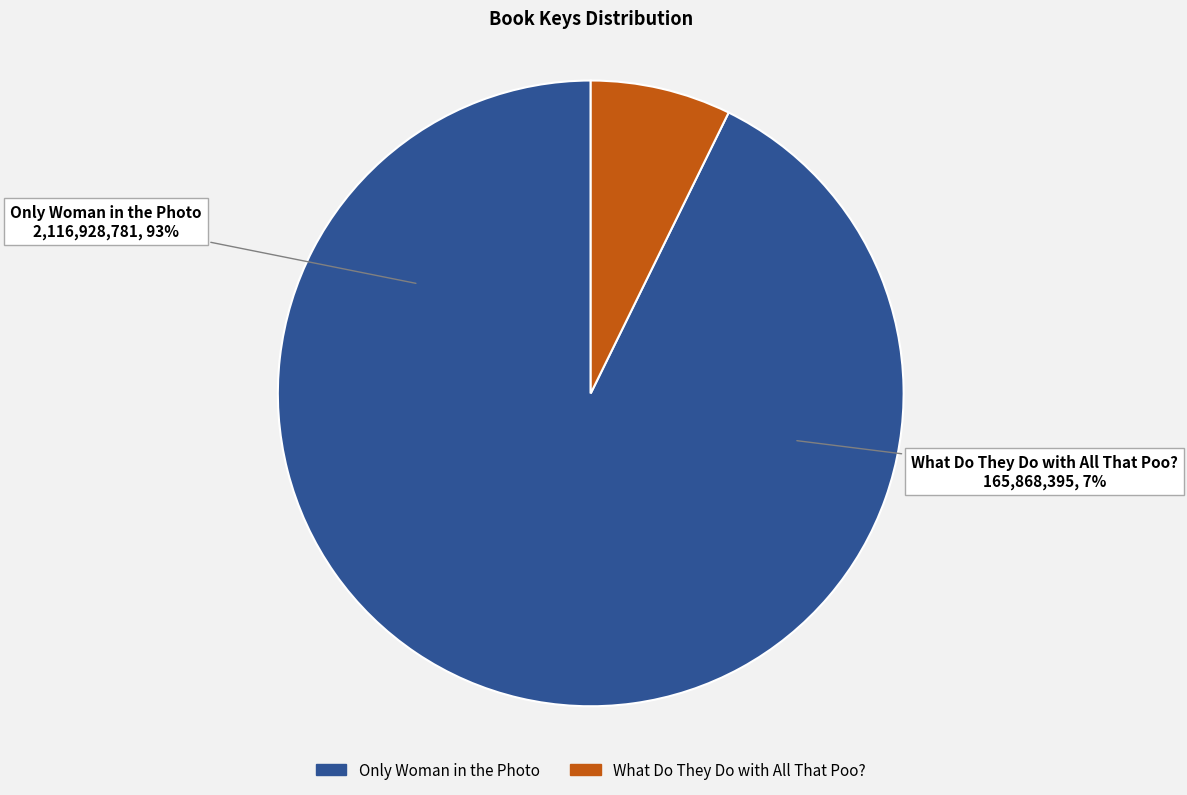

What percentage is the Only Woman in the Photo slice, to the nearest percent?

93%